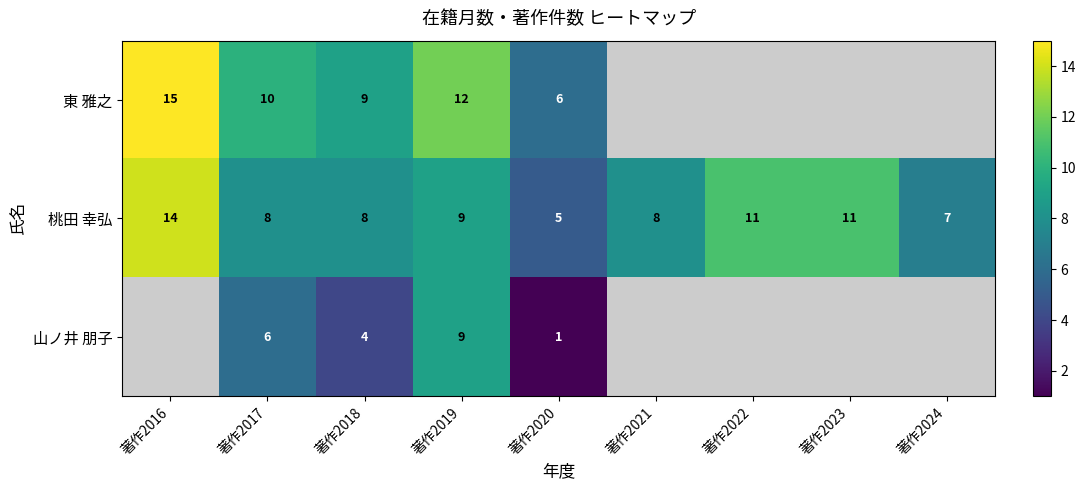

How many values in the 桃田 幸弘 series are below 8?

2